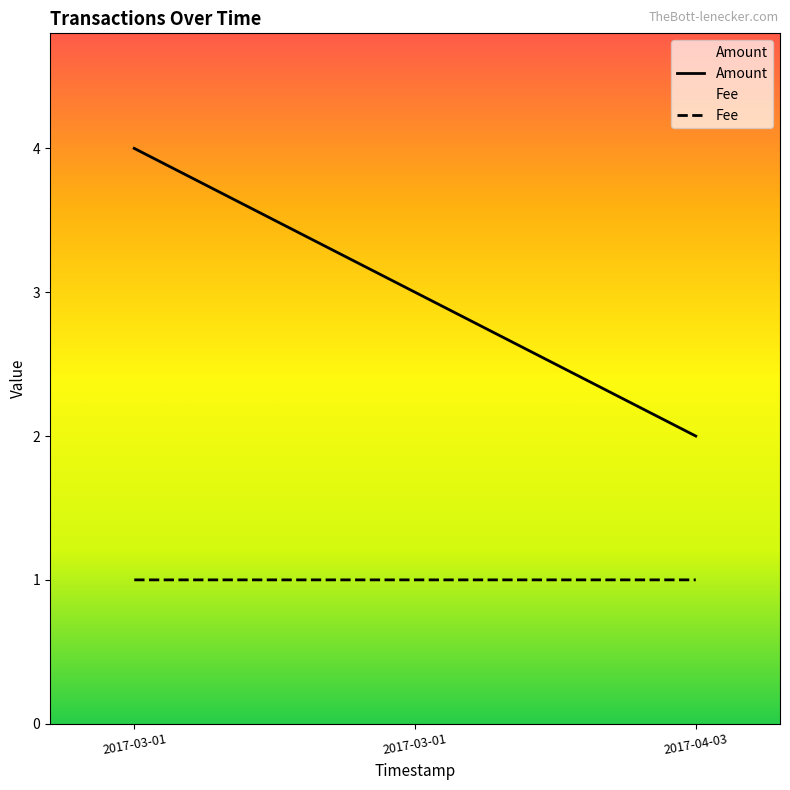

List the series in order of their overall mean, lowest first.

Fee, Amount